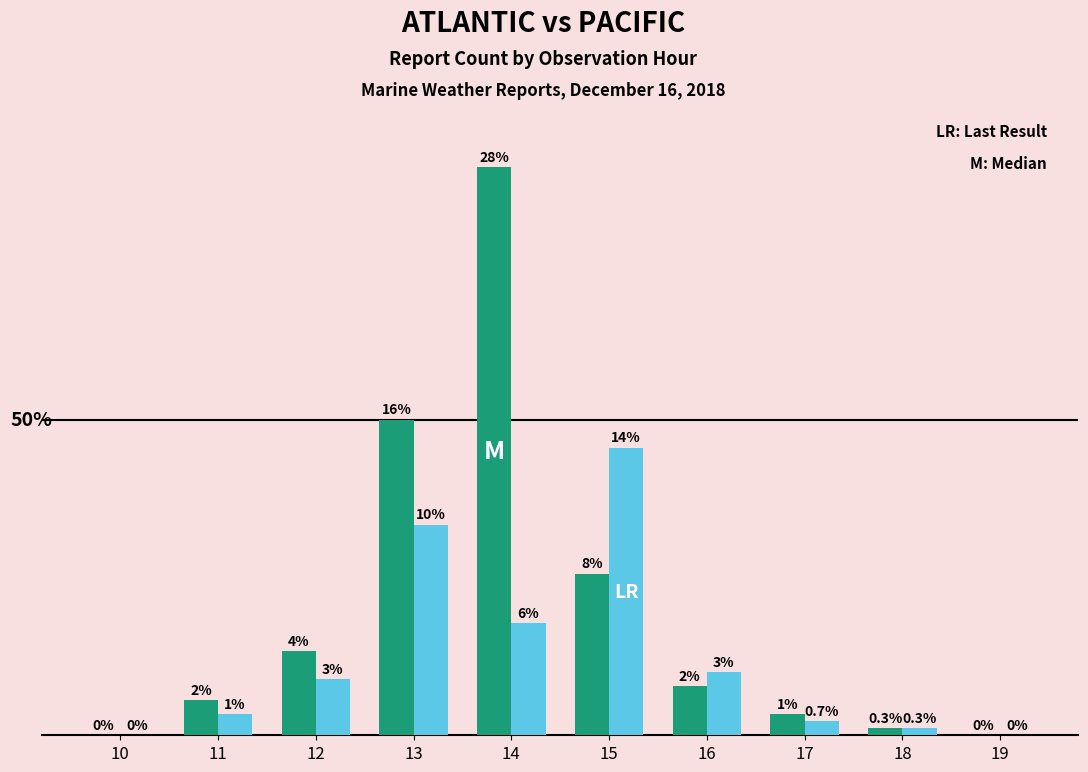

Does the chart contain stacked bars?

No